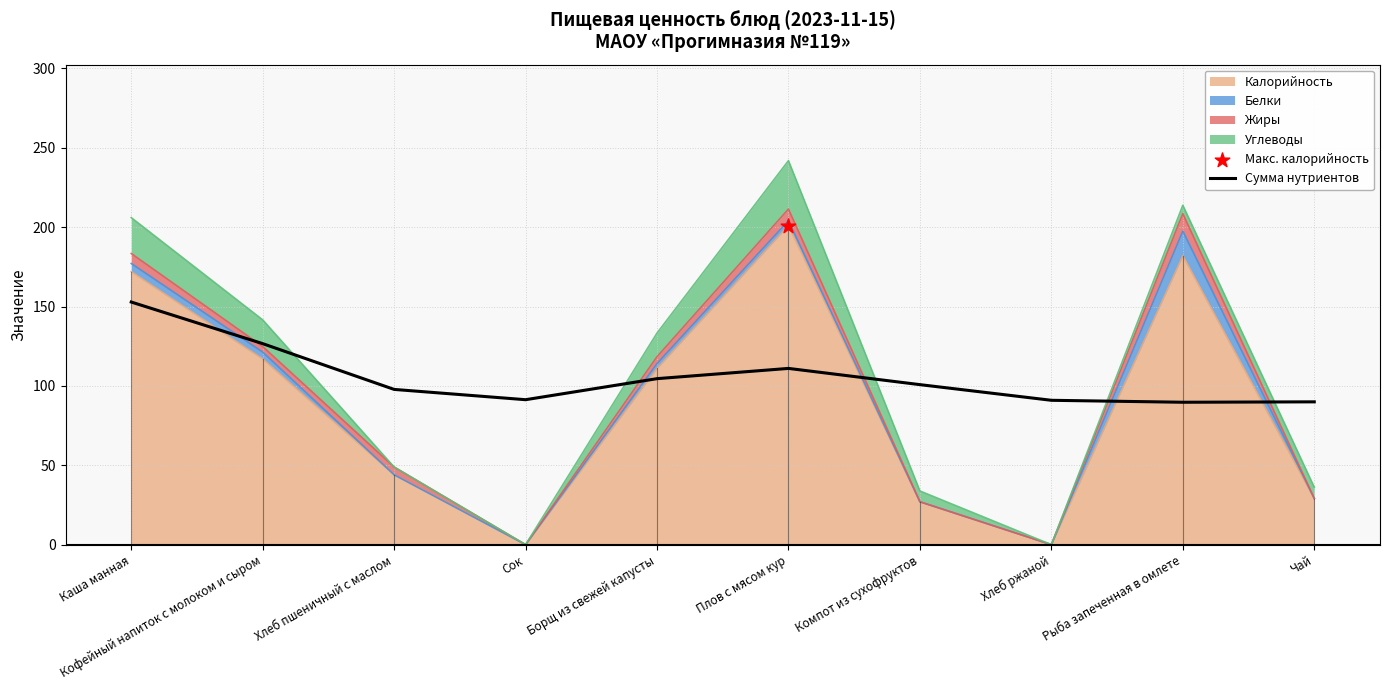

Approximately how many times larger is the value at Хлеб пшеничный с маслом compared to Каша манная?

0.6